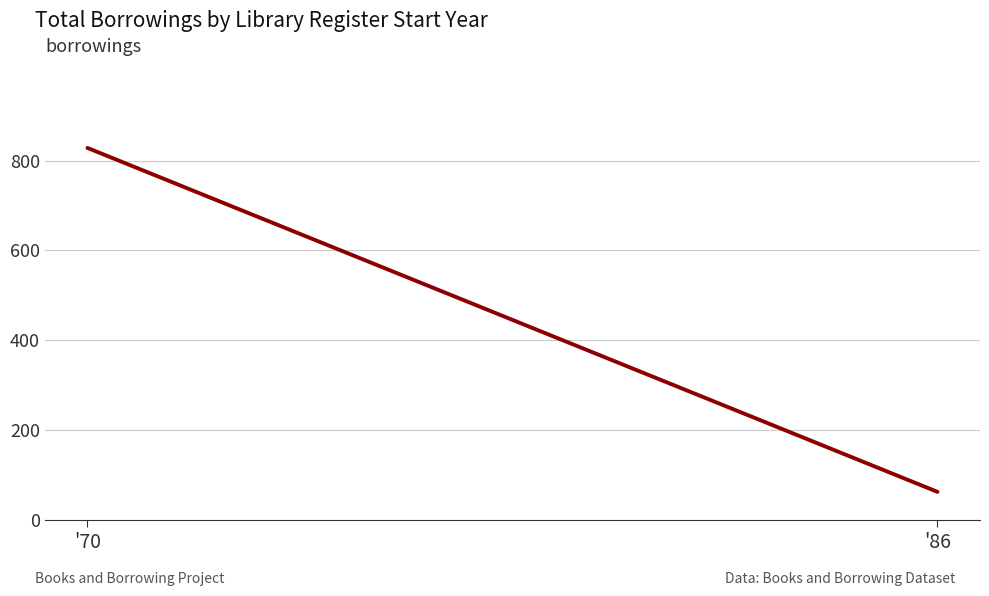

What is the value of the 1st point from the left?

828